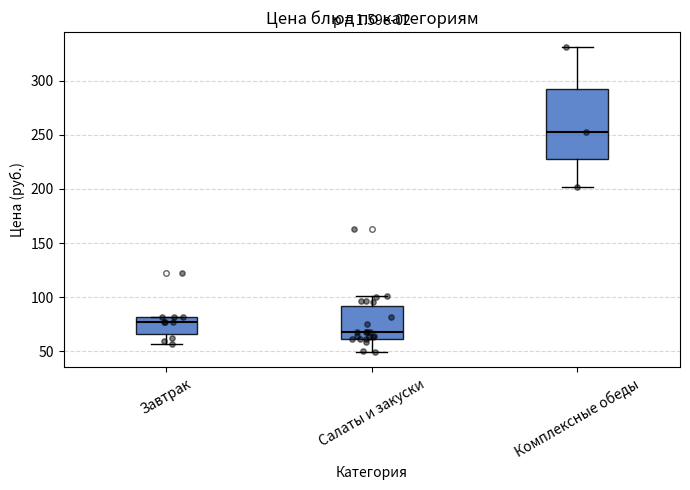

Which box's median line is the lowest?

Салаты и закуски